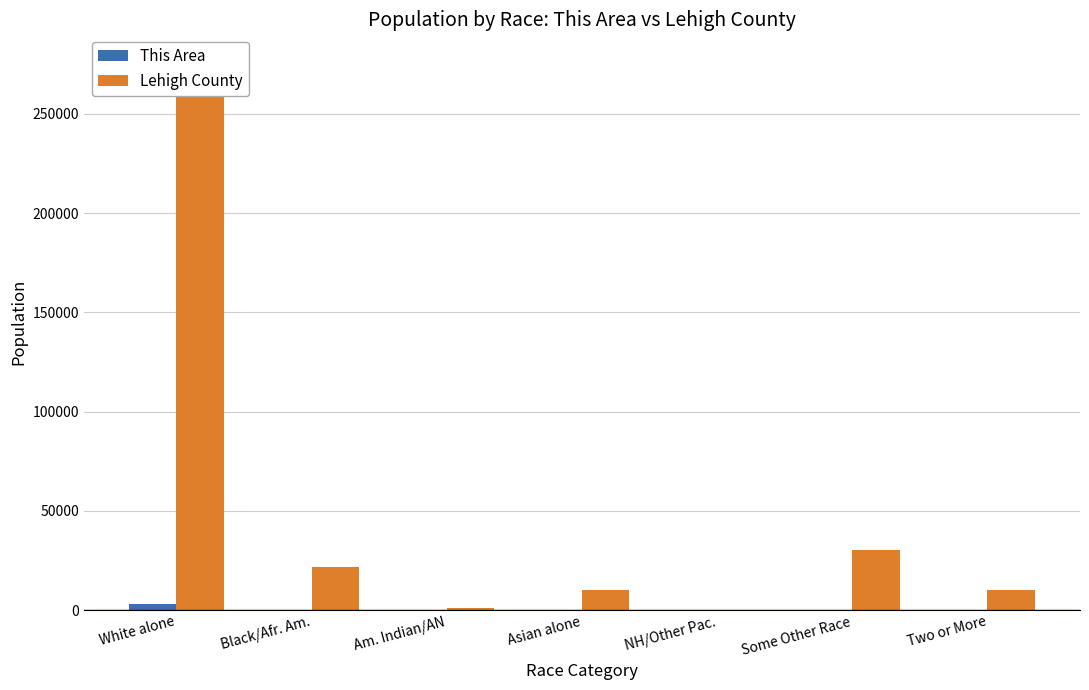

At which category does the chart reach its peak across all series?

White alone